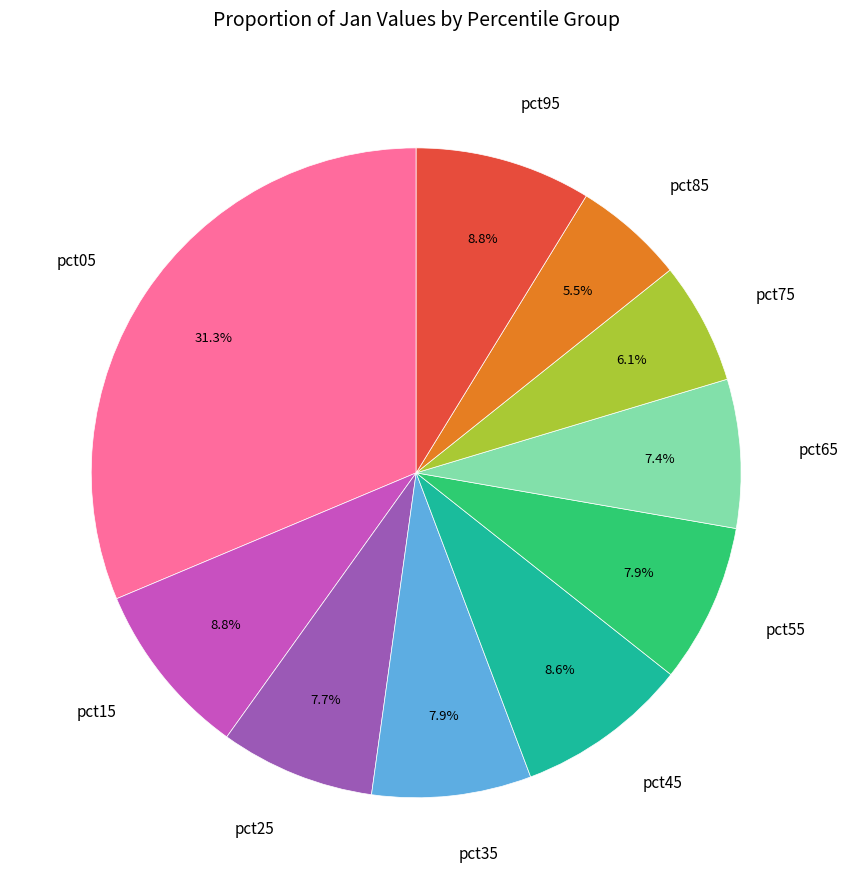

To the nearest percent, what is the average slice percentage?

10%